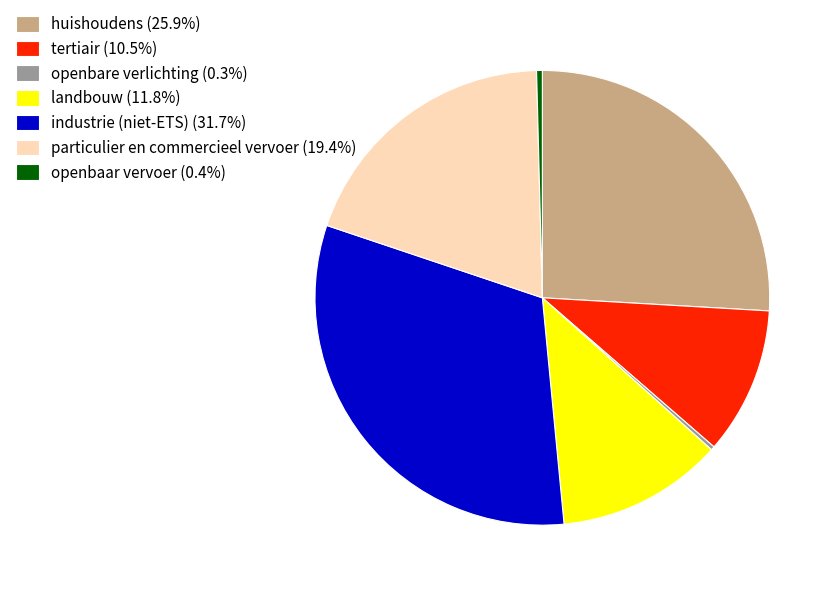

Does openbaar vervoer (0.4%) represent more than half of the total?

No